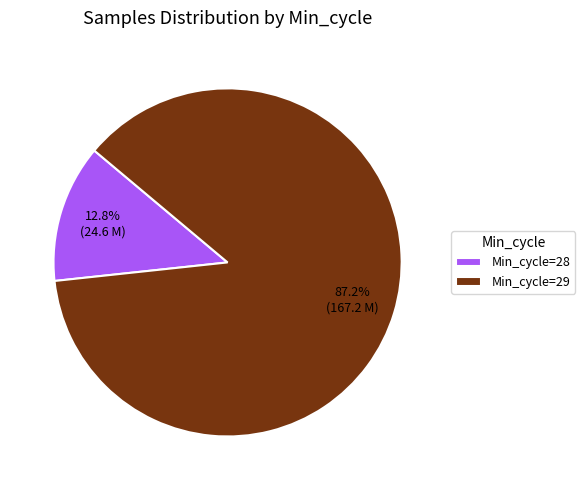

How many slices are in this pie chart?

2